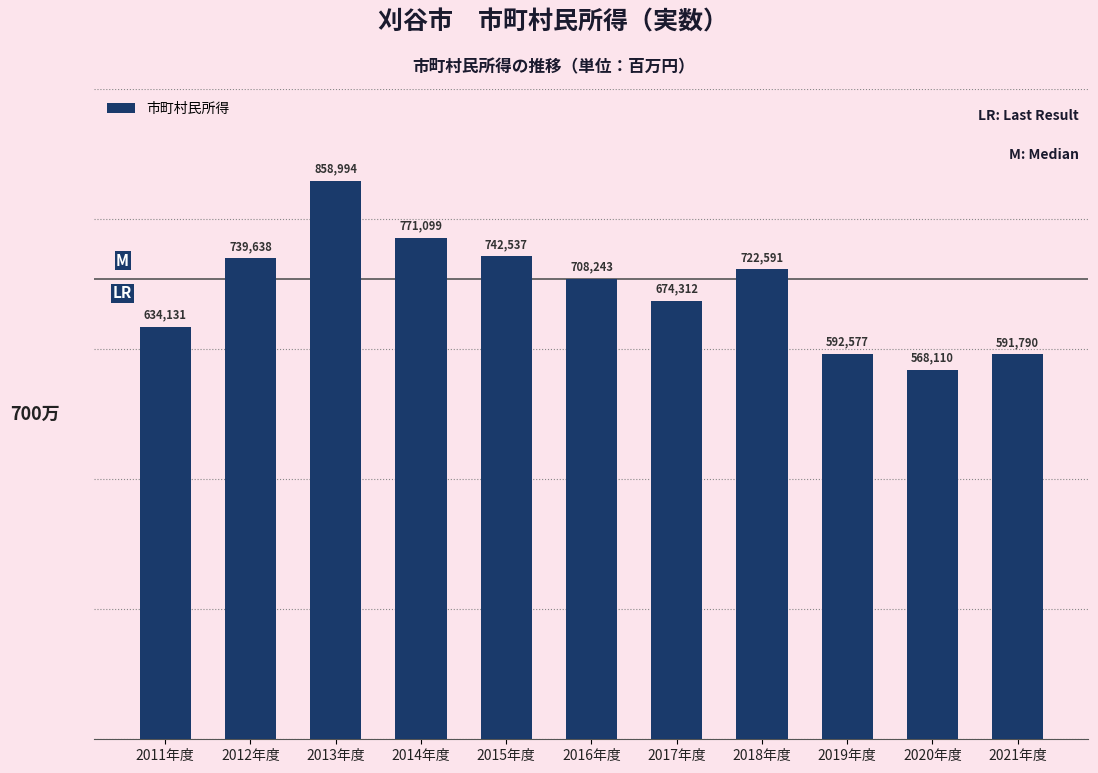

Reading right to left, what are all the values shown in this chart?

591790	568110	592577	722591	674312	708243	742537	771099	858994	739638	634131